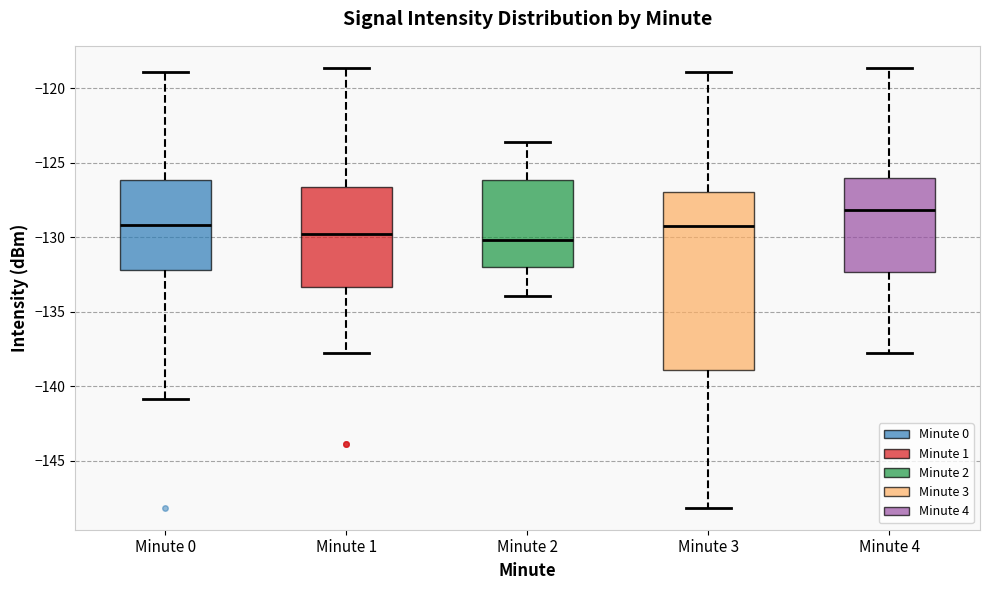

Comparing the boxes themselves (not the whiskers), which one is the tallest?

Minute 3